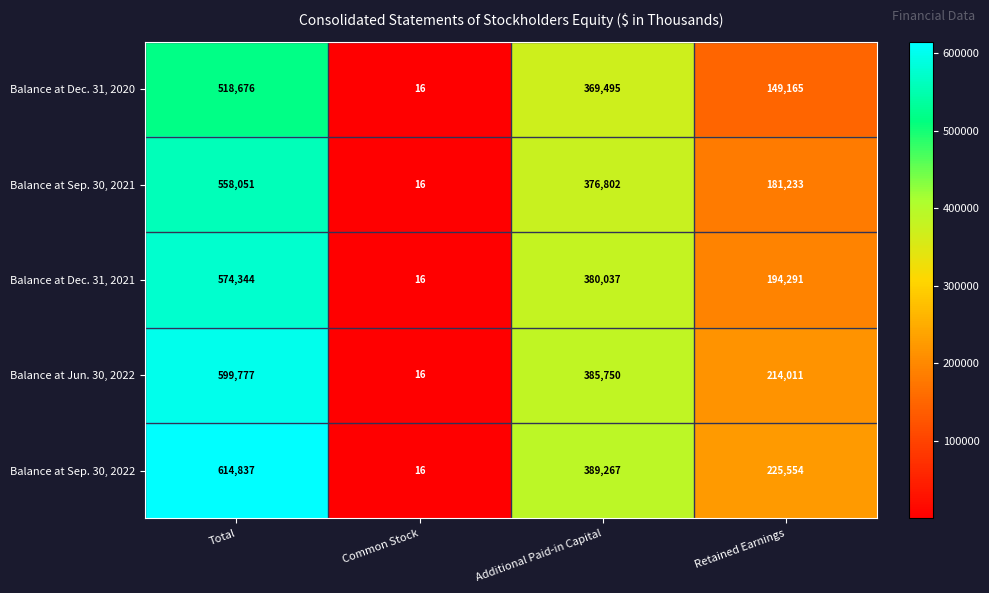

At which label does Balance at Sep. 30, 2022 reach its peak?

Total